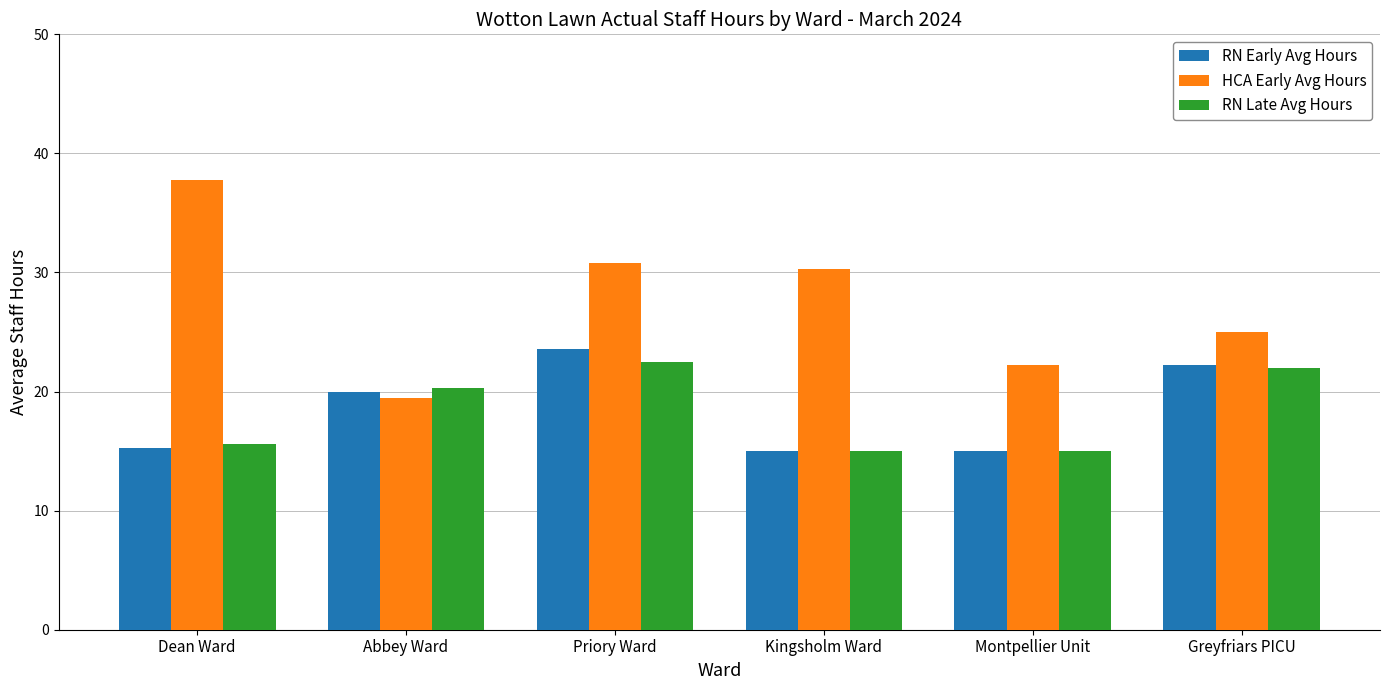

Reading left to right, extract all data points from this chart.

RN Early Avg Hours: Dean Ward=15.3	Abbey Ward=20.0	Priory Ward=23.6	Kingsholm Ward=15.0	Montpellier Unit=15.0	Greyfriars PICU=22.2
HCA Early Avg Hours: Dean Ward=37.8	Abbey Ward=19.4	Priory Ward=30.8	Kingsholm Ward=30.3	Montpellier Unit=22.2	Greyfriars PICU=25.0
RN Late Avg Hours: Dean Ward=15.6	Abbey Ward=20.3	Priory Ward=22.5	Kingsholm Ward=15.0	Montpellier Unit=15.0	Greyfriars PICU=21.9